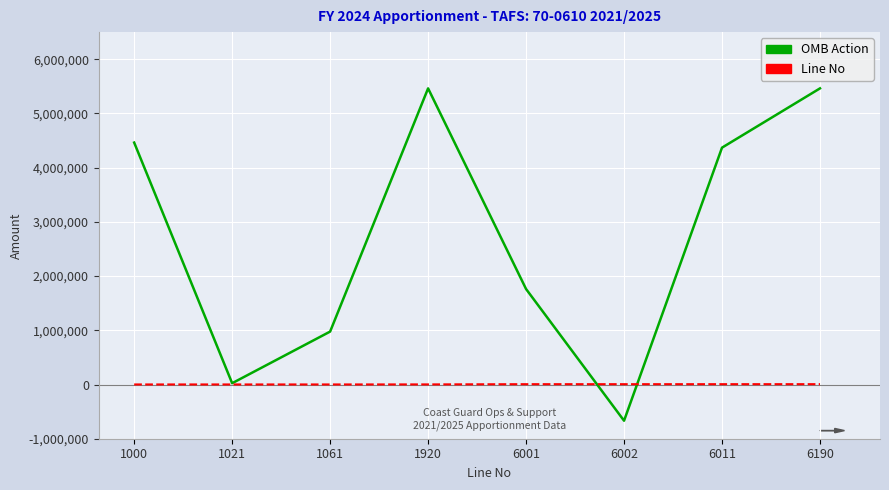

What is the greatest value displayed?

5462199